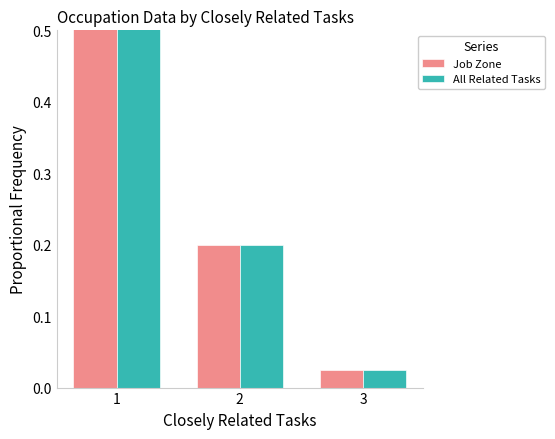

At 3, list the series in order from smallest to largest.

Job Zone, All Related Tasks